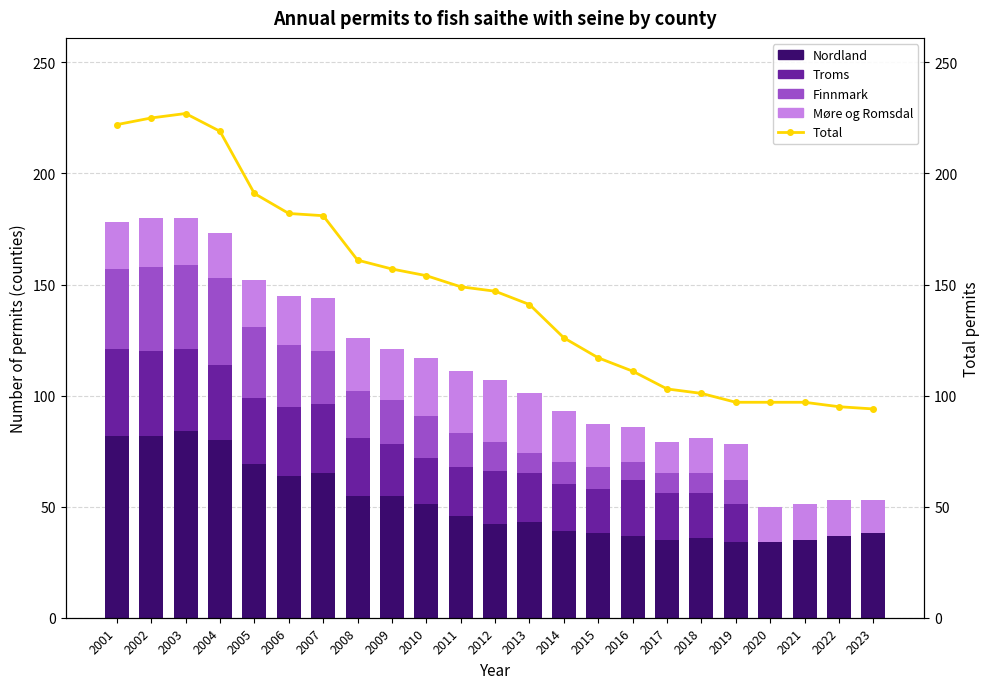

What is the difference between the highest and lowest values at 2008?

140